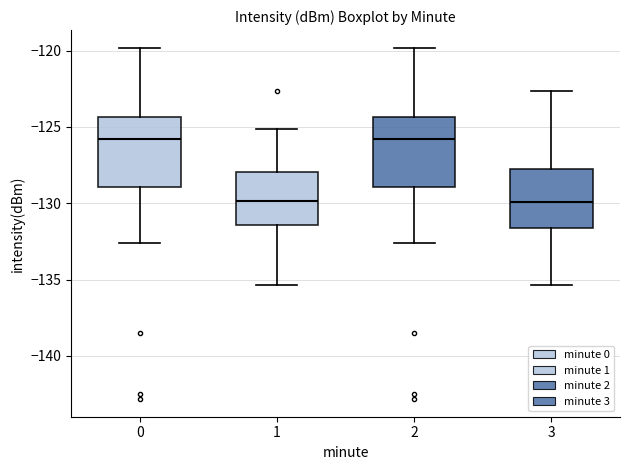

Reading left to right, read every box against the y-axis: the position of its median line, the range the box covers, and the ends of its whiskers. The values are not printed on the chart, so give them approximately, as read against the axis.

0: median -126.0, box -129.0 to -124.5, whiskers -132.5 to -120.0
1: median -130.0, box -131.5 to -128.0, whiskers -135.5 to -125.0
2: median -126.0, box -129.0 to -124.5, whiskers -132.5 to -120.0
3: median -130.0, box -131.5 to -128.0, whiskers -135.5 to -122.5